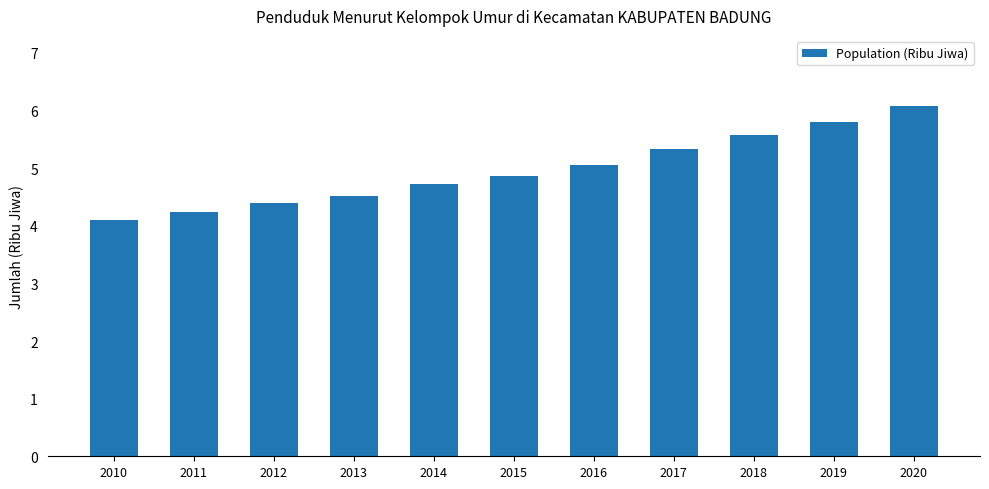

The value at 2016 is 2.6. True or false?

False